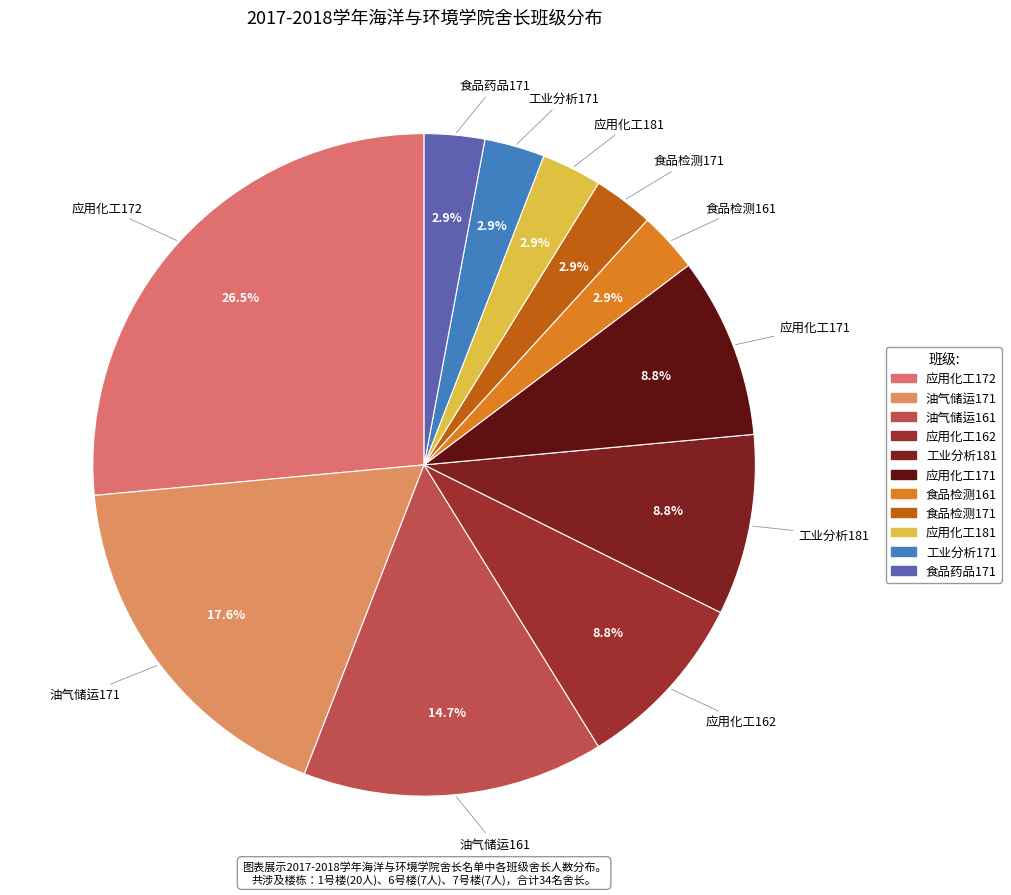

Combined, do 应用化工171 and 应用化工181 account for over 50%?

No